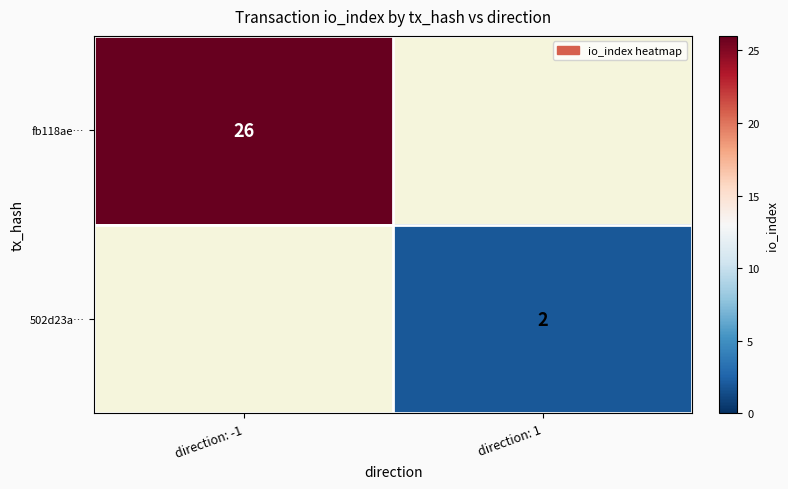

How many data points does each series have?

2